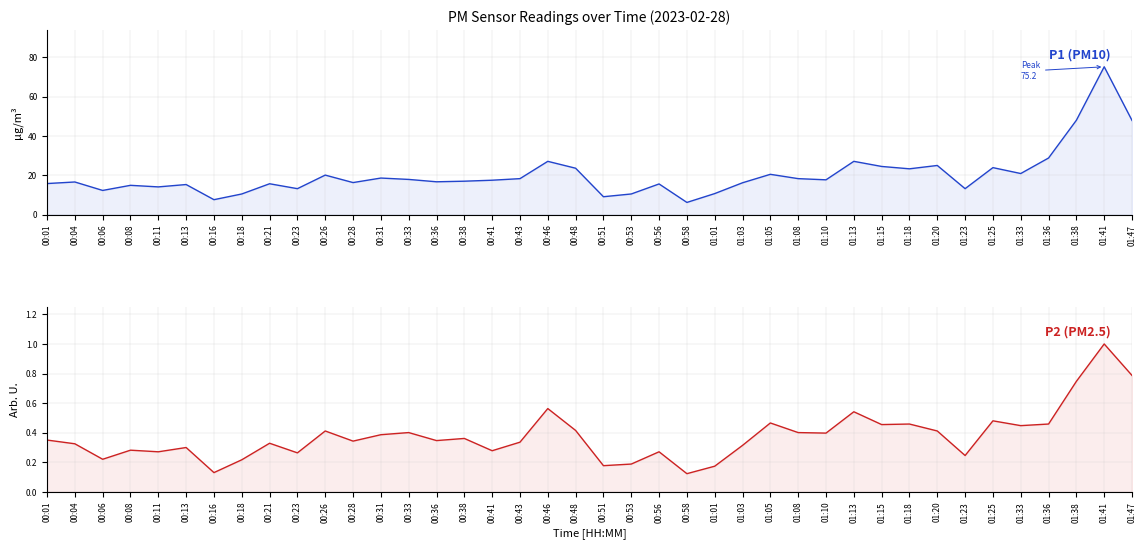

Does the chart have visible grid lines?

Yes